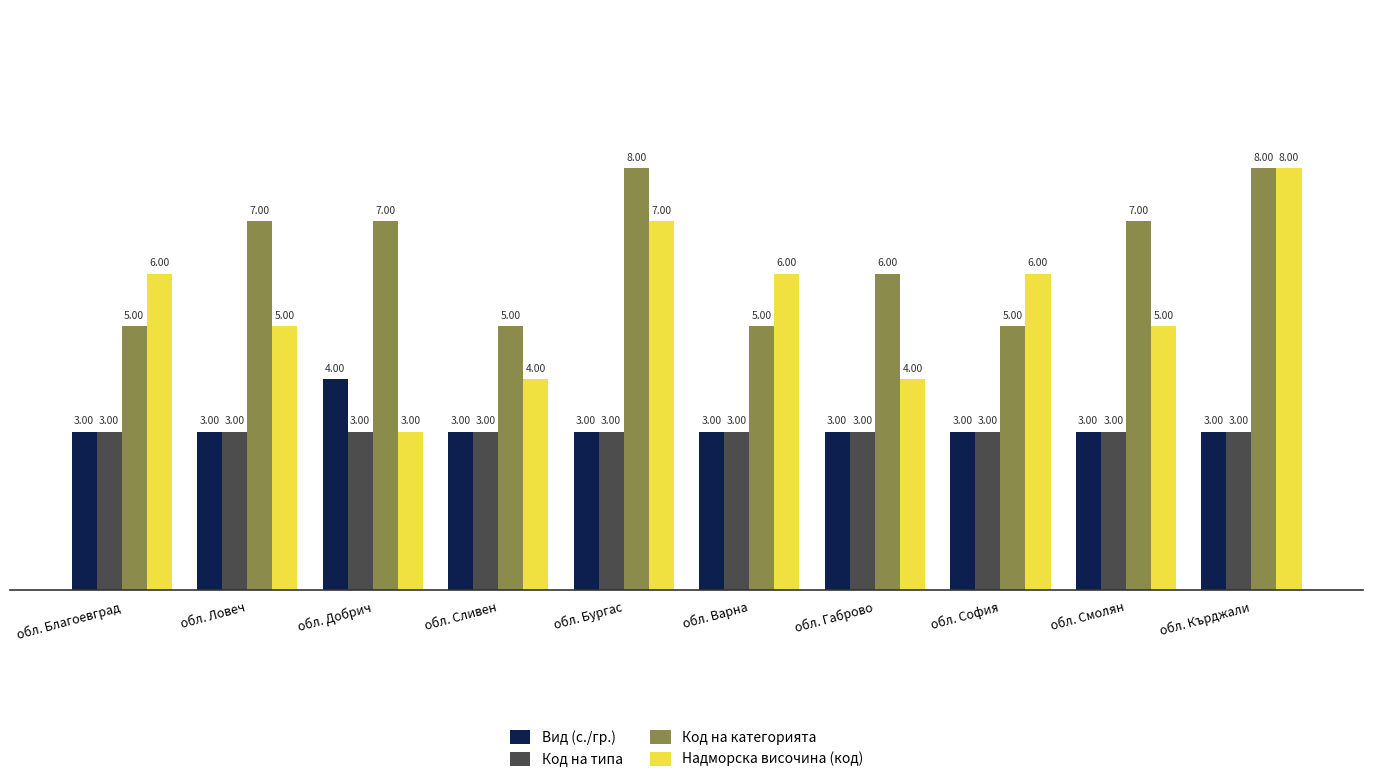

At which category is the sum across all series the highest?

обл. Кърджали